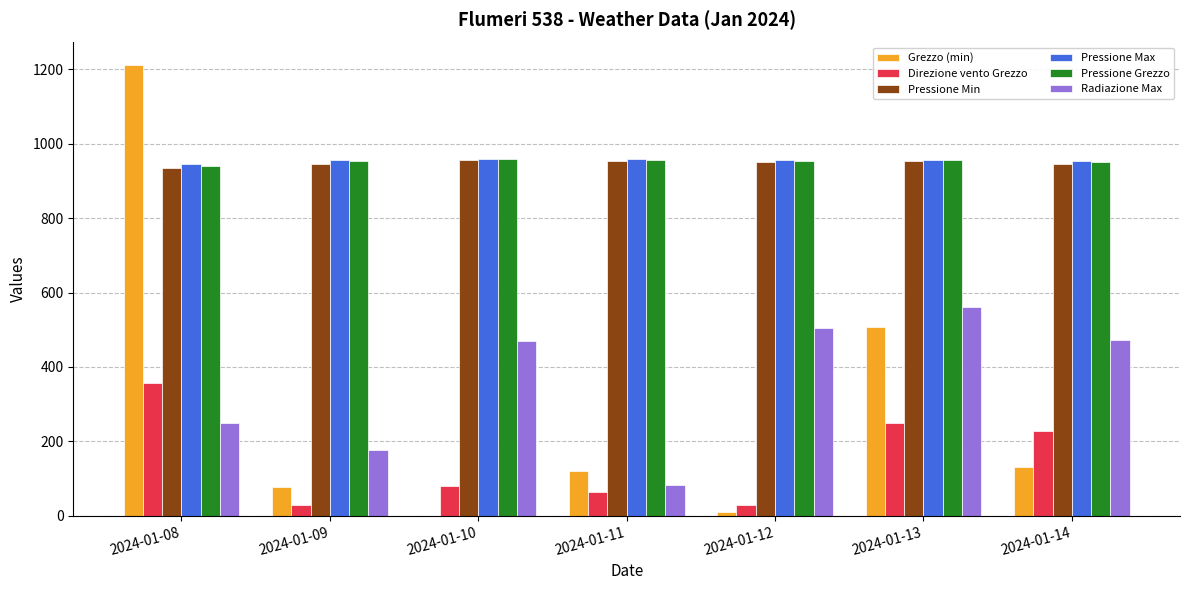

What is the maximum value shown in the chart?

1211.7